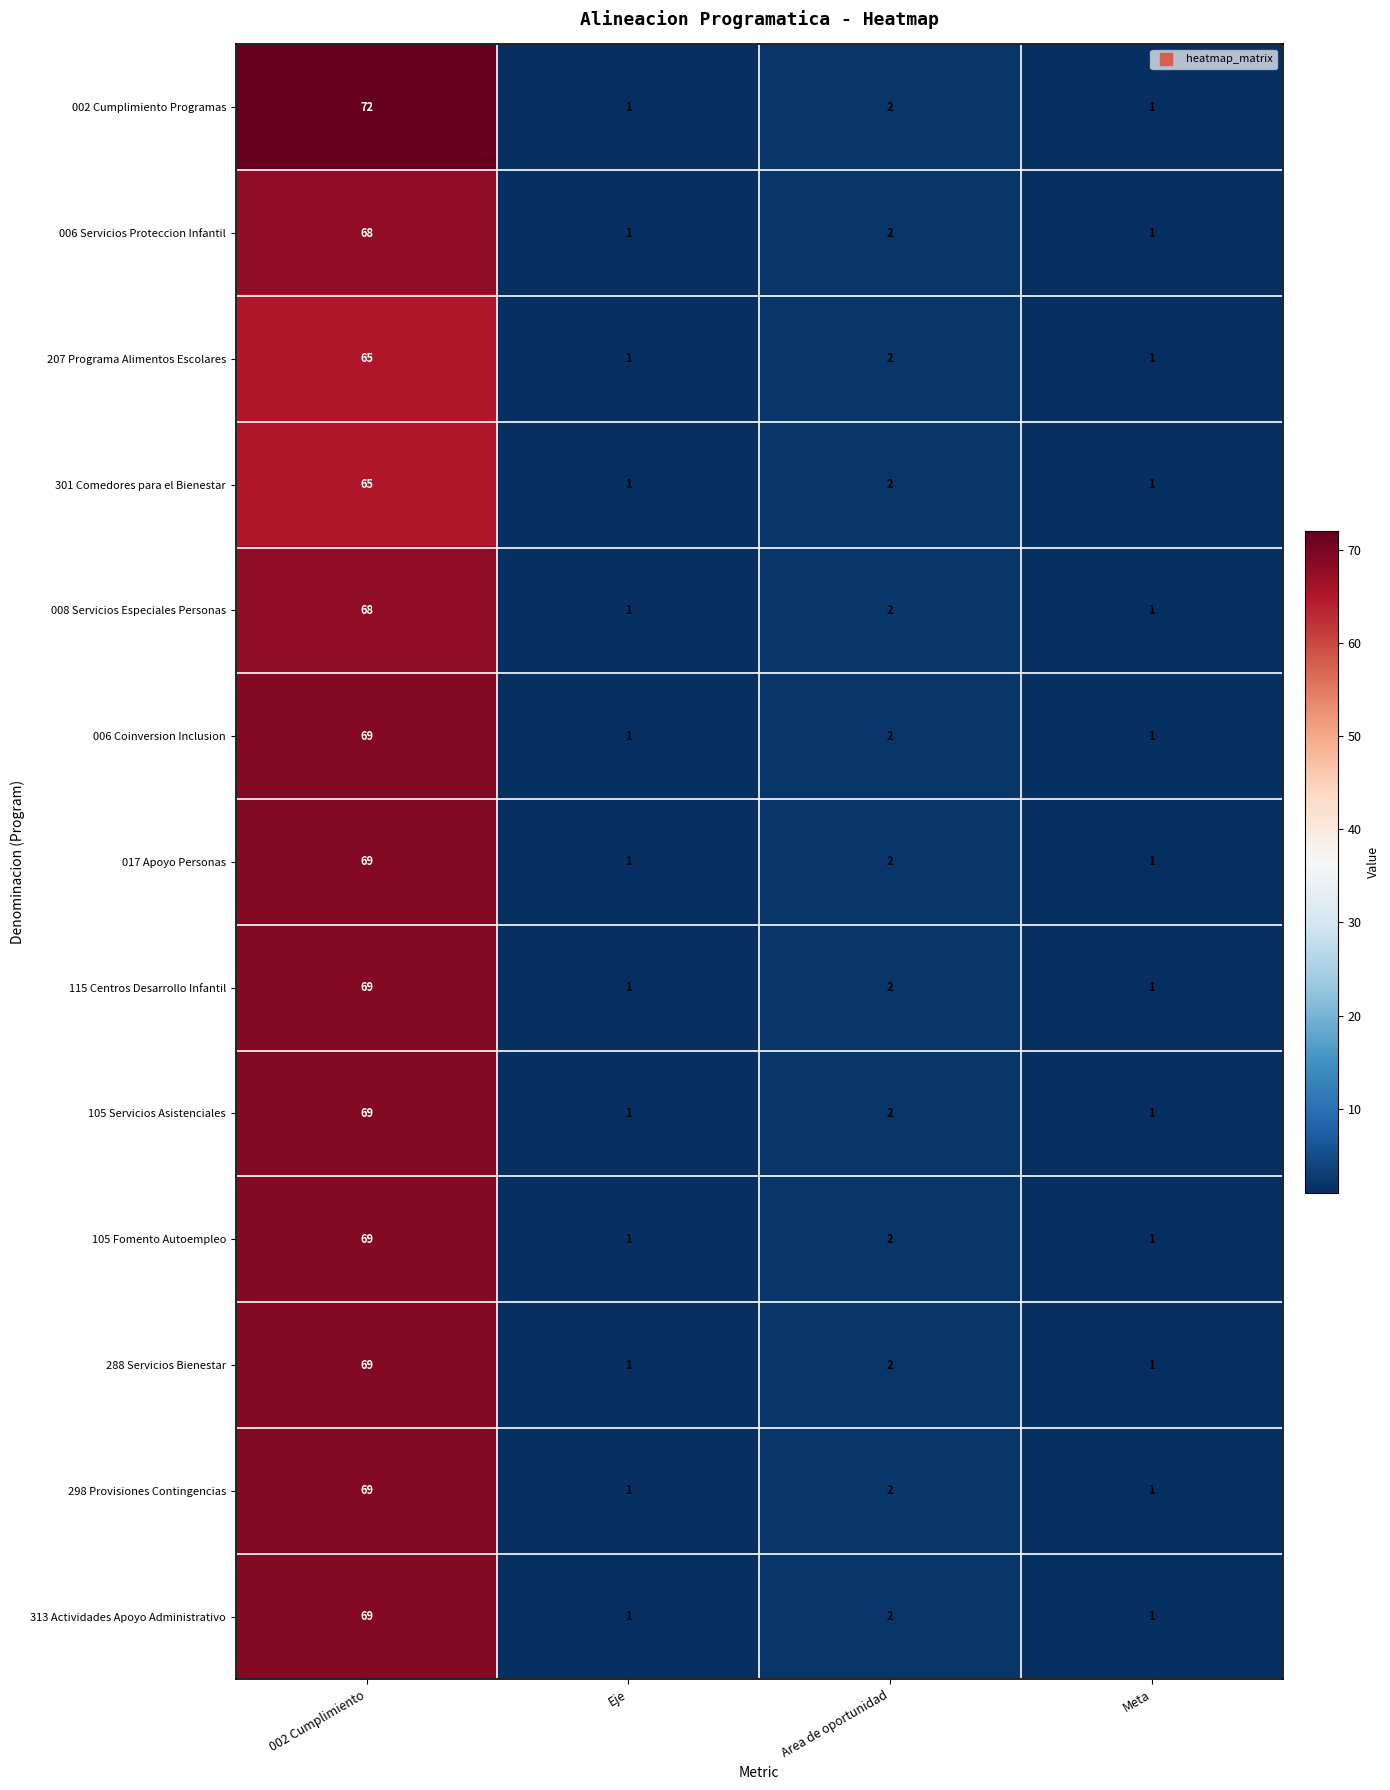

Which series has the widest spread of values?

002 Cumplimiento Programas